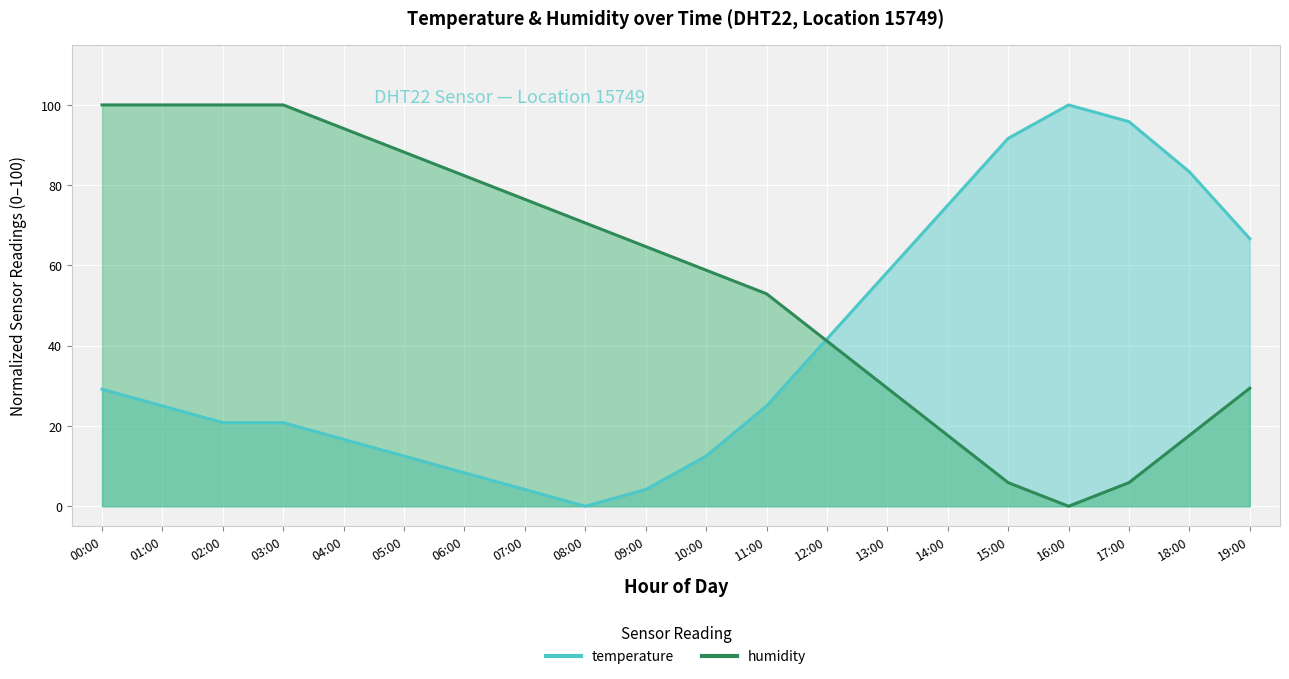

Between 04:00 and 09:00, which series saw the biggest shift?

humidity (line)